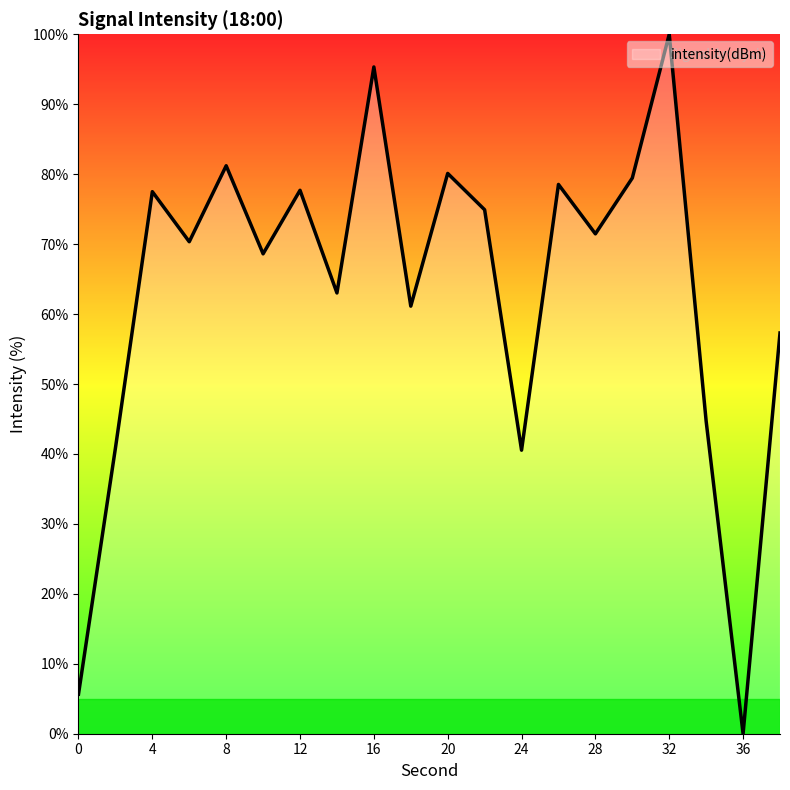

What is the maximum value shown in the chart?

100.0